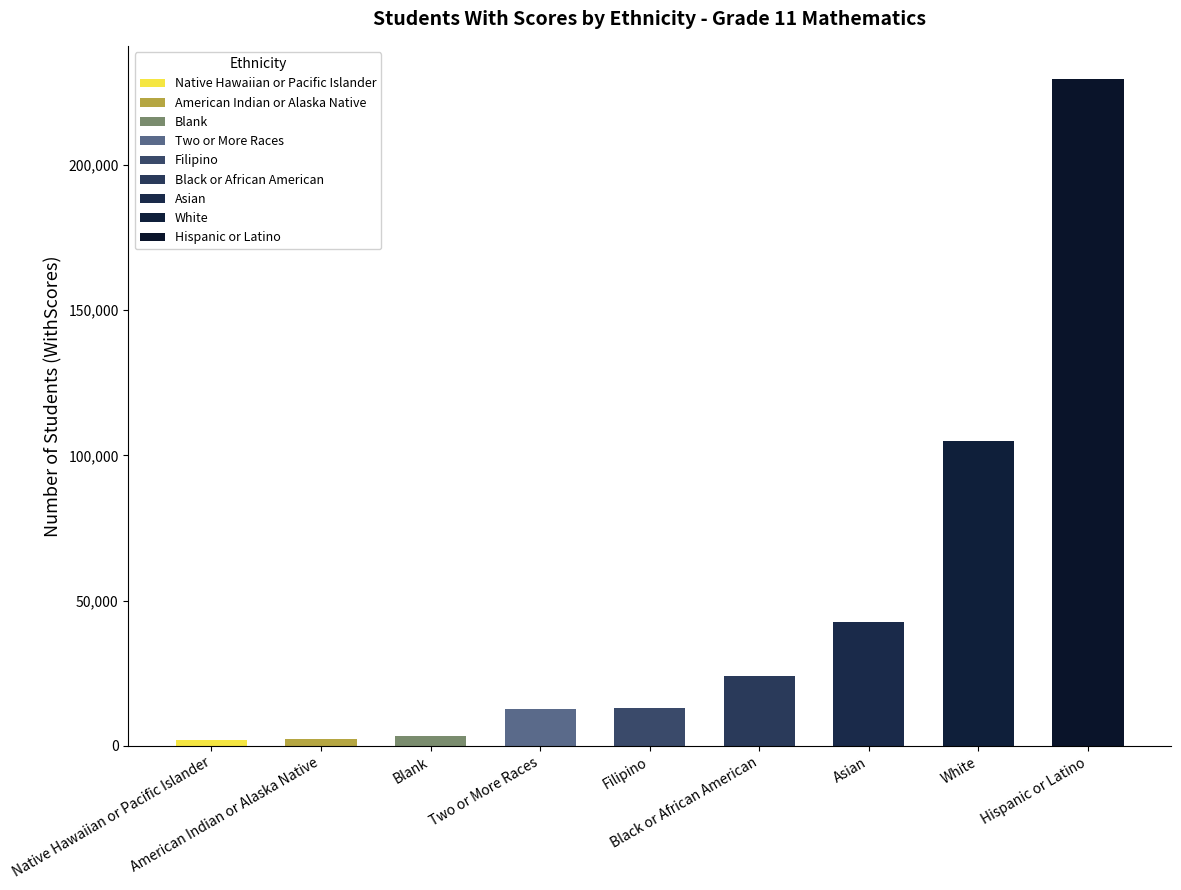

Does the chart contain stacked bars?

No